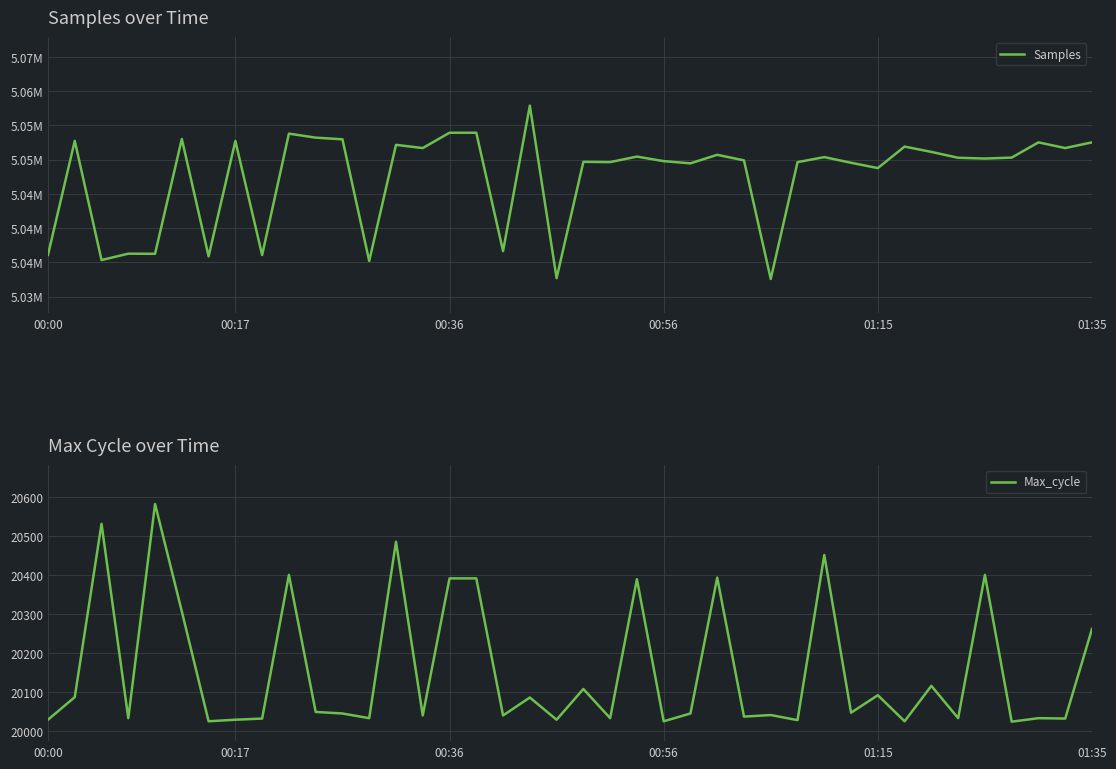

True or false: Samples has more than 2 points higher than both neighbors.

True